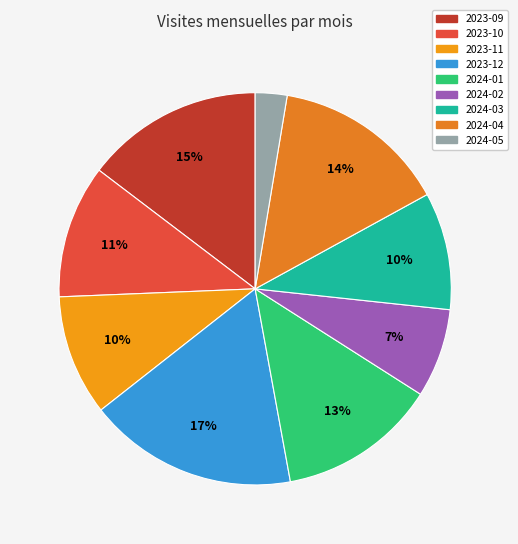

Combined, what portion of the pie is 2023-10 and 2024-05?

13.6%